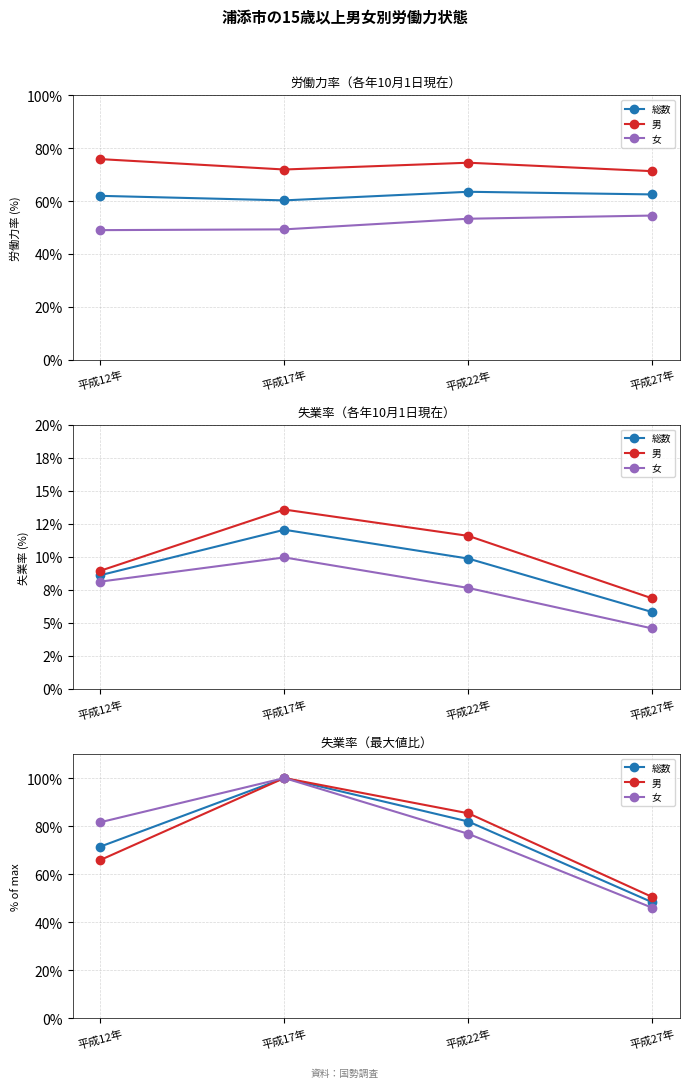

Which series has the largest total across all categories?

女